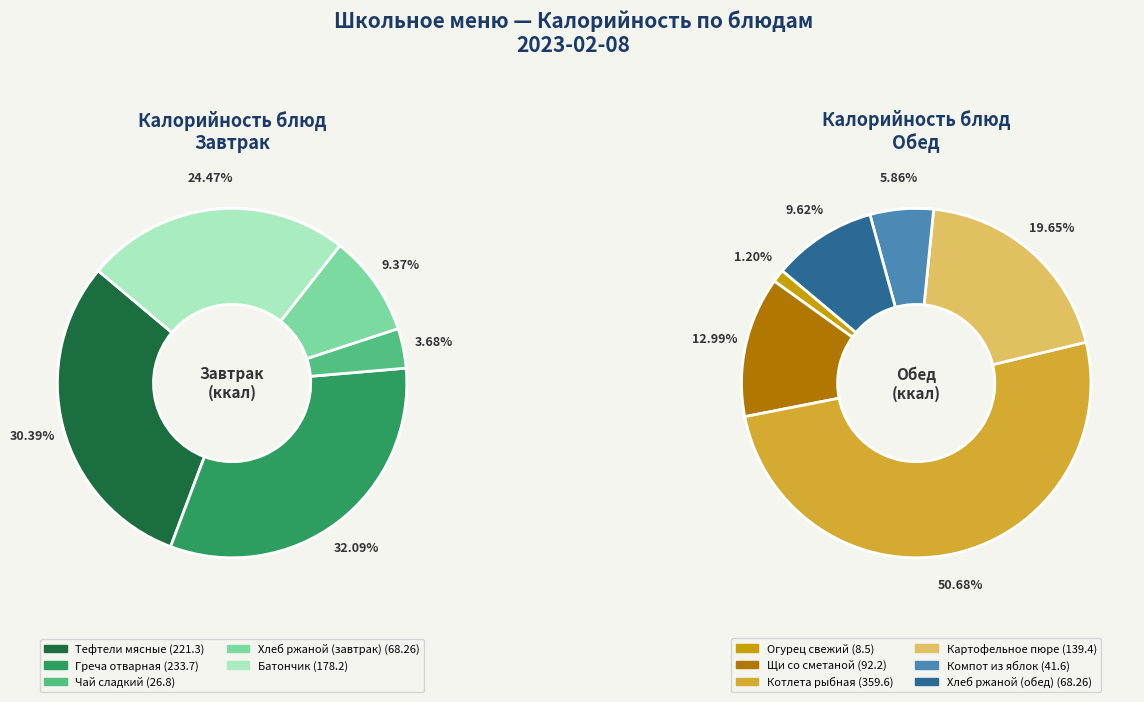

Between Картофельное пюре and Батончик, which is larger?

Батончик